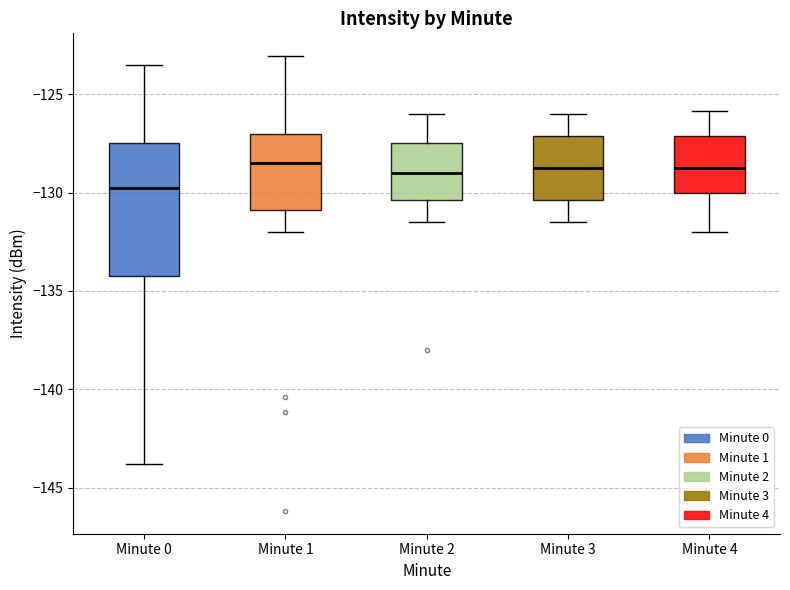

Where does the lower whisker of the box for Minute 0 end on the y-axis? The values are not printed on the chart, so give them approximately, as read against the axis.

-144.0